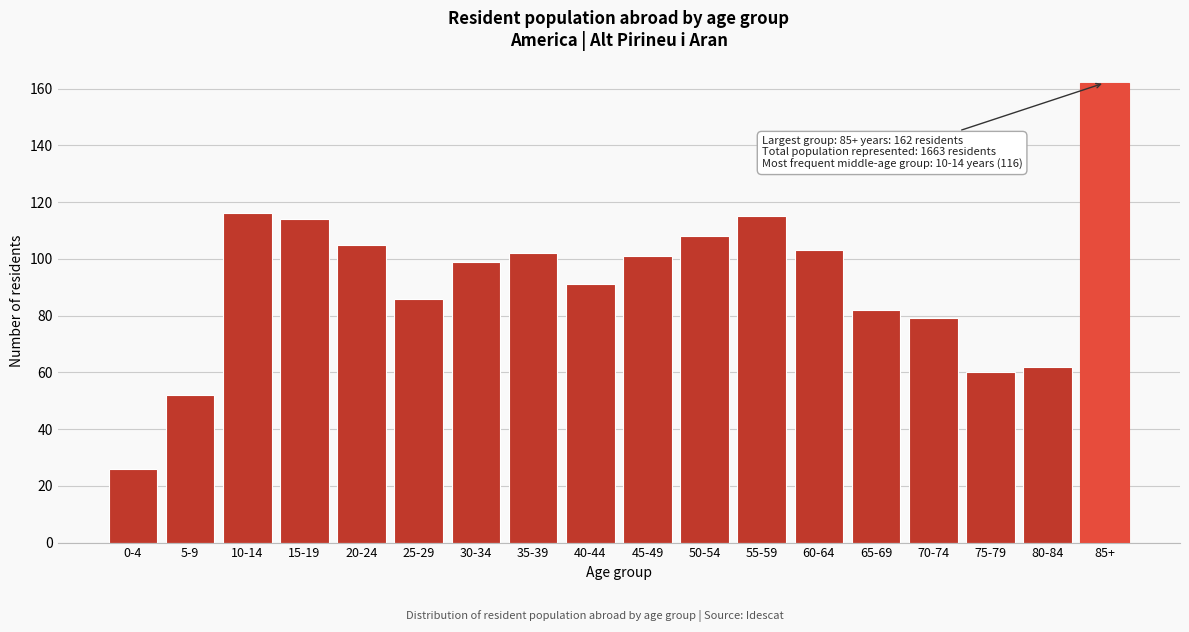

Reading left to right, list all the values displayed in this chart.

0-4=26	5-9=52	10-14=116	15-19=114	20-24=105	25-29=86	30-34=99	35-39=102	40-44=91	45-49=101	50-54=108	55-59=115	60-64=103	65-69=82	70-74=79	75-79=60	80-84=62	85+=162